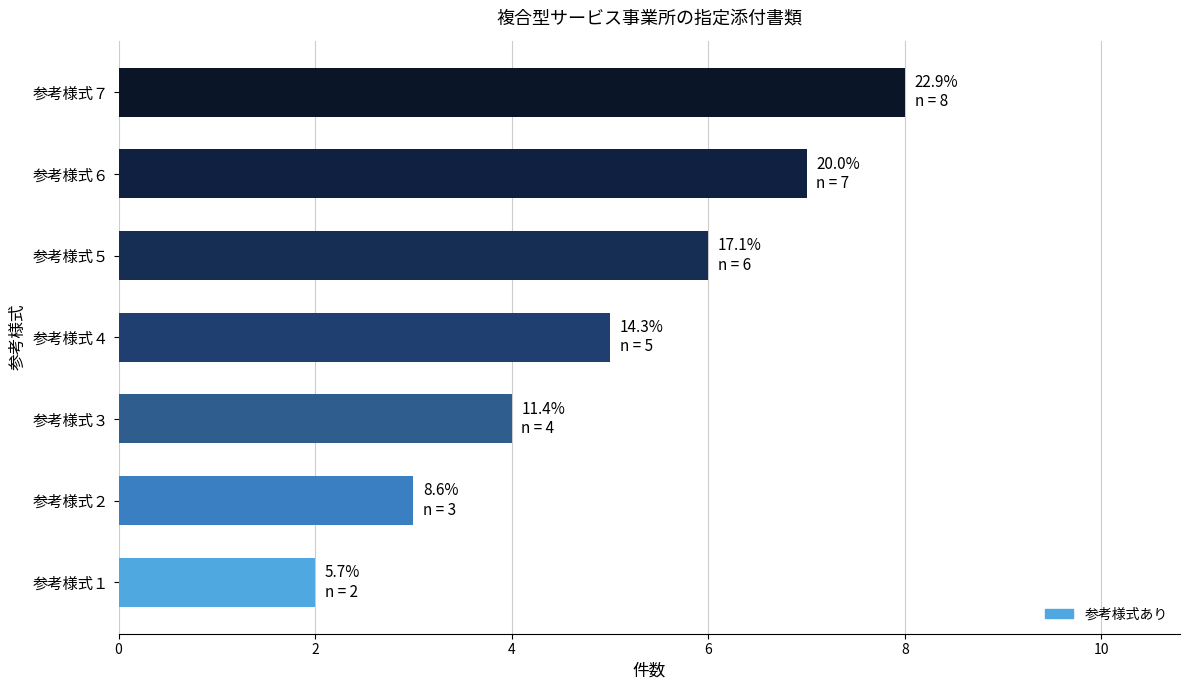

Rank the categories by value from lowest to highest.

参考様式１, 参考様式２, 参考様式３, 参考様式４, 参考様式５, 参考様式６, 参考様式７